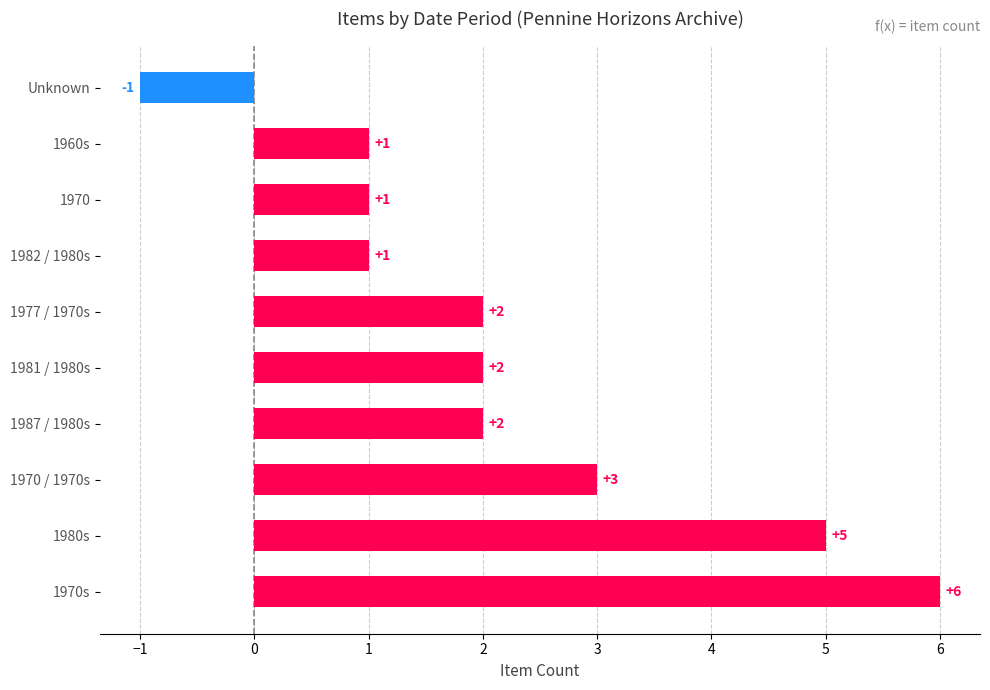

At which category does the chart reach its peak across all series?

1970s